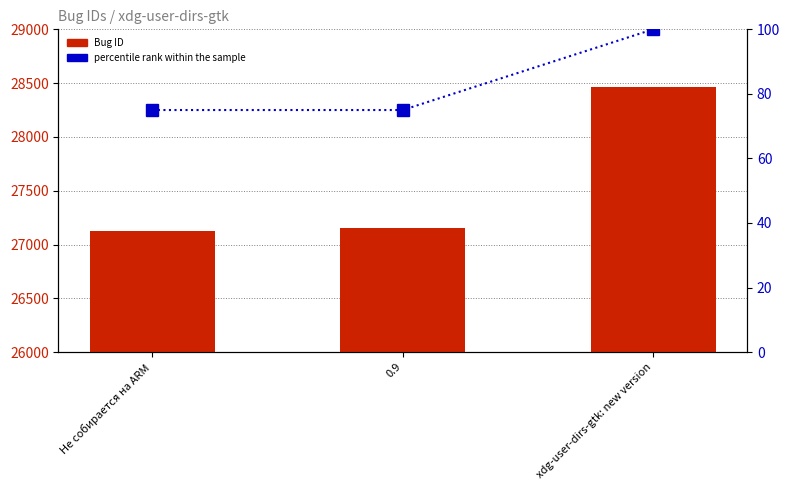

Which category has the highest value across all series?

xdg-user-dirs-gtk: new version